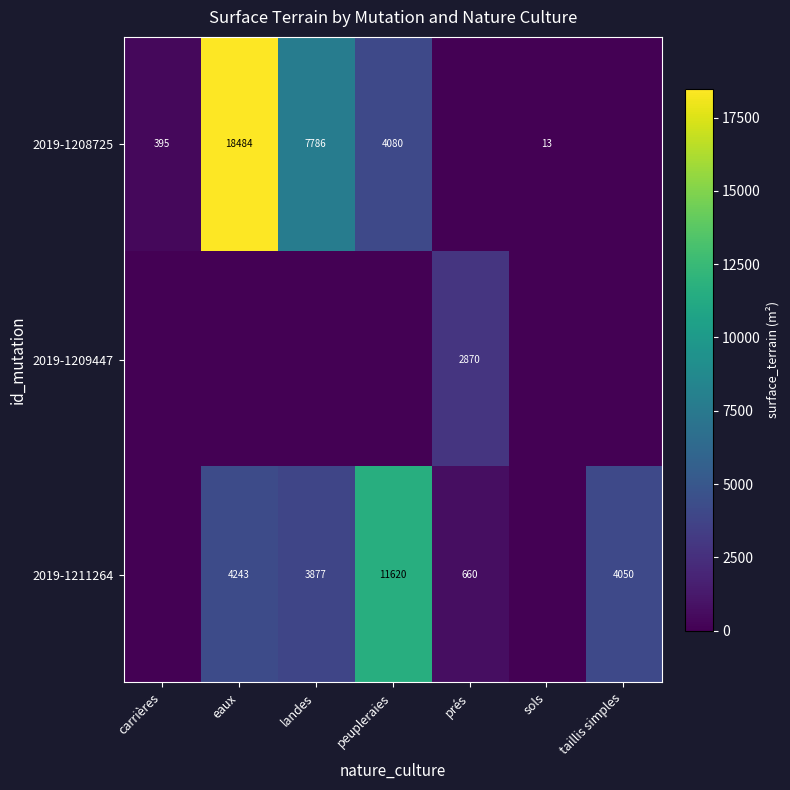

At which category is the sum across all series the highest?

eaux